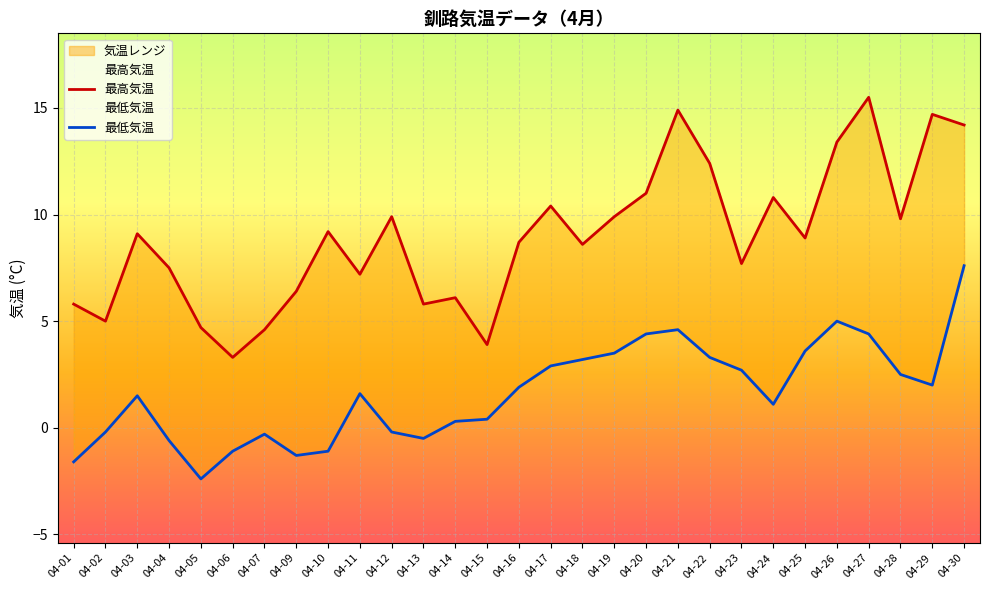

What is the difference between the maximum and minimum values in the 最高気温 series?

12.2